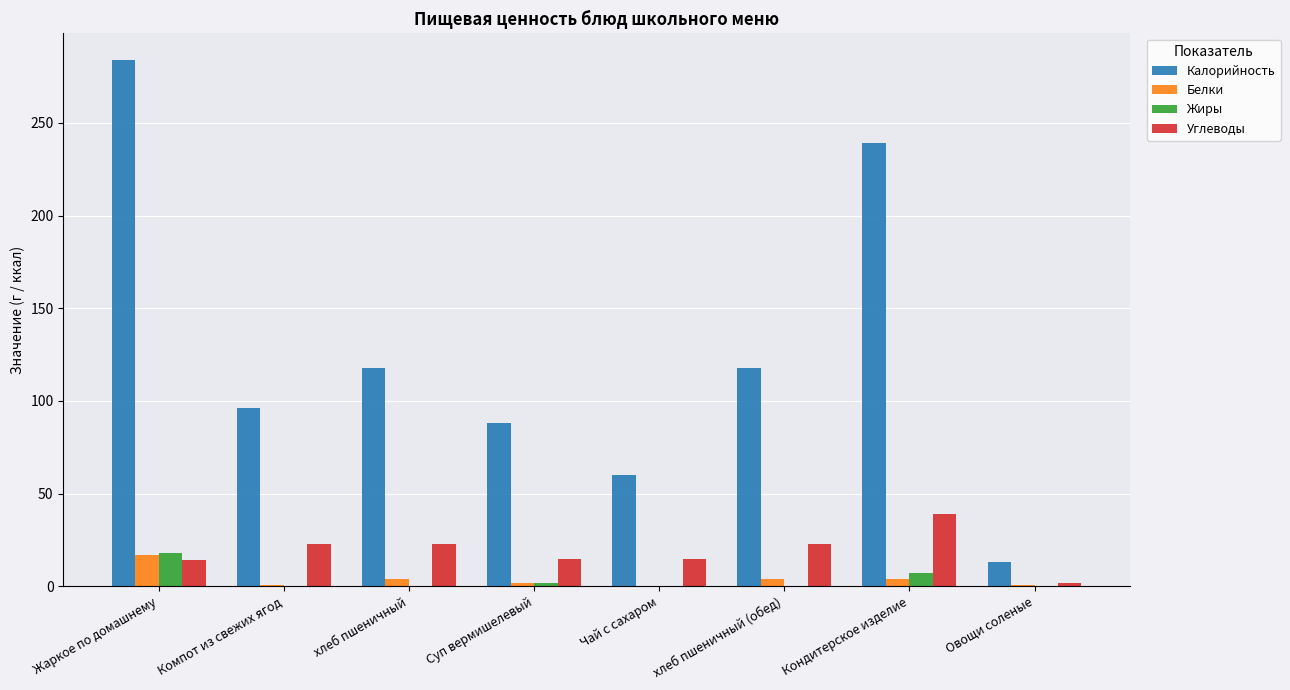

Which series changed the most between Чай с сахаром and Овощи соленые?

Калорийность